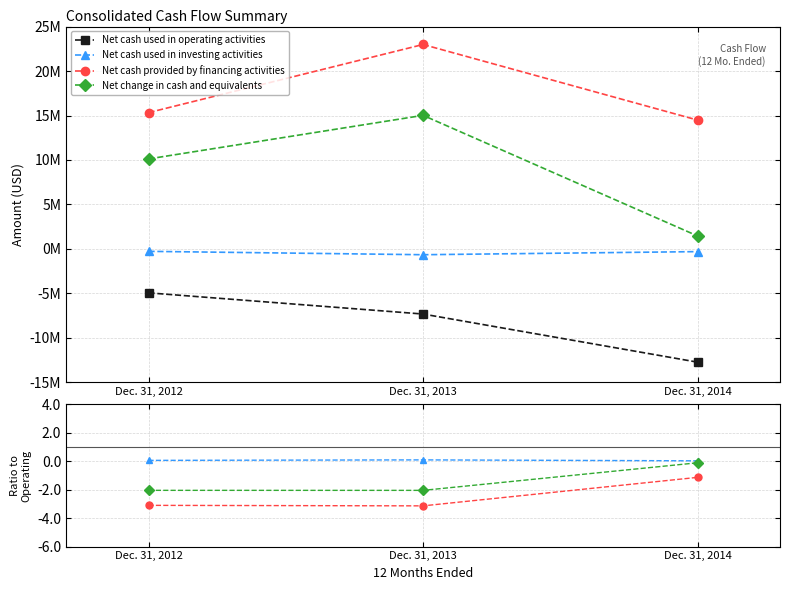

Where is Net cash used in operating activities nearest to the value -8831023?

Dec. 31, 2013